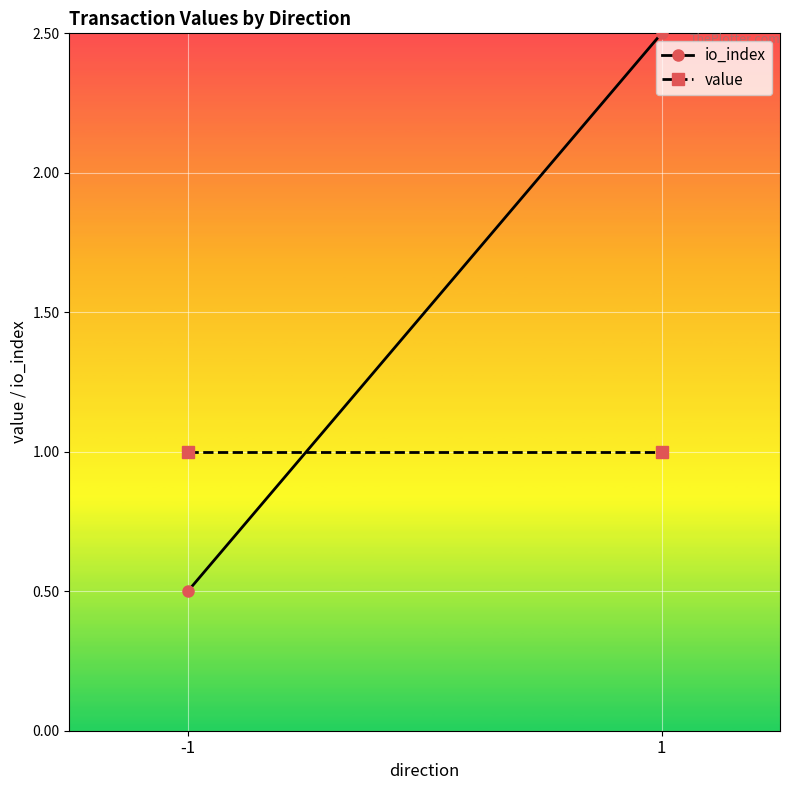

What are all the series names shown in the legend?

io_index, value